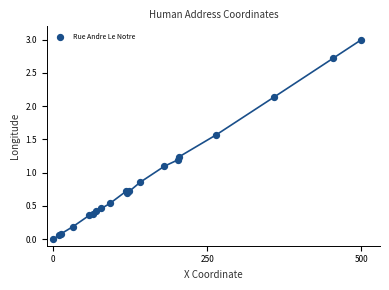

What Y value in the scatter plot is closest to 1?

1.1